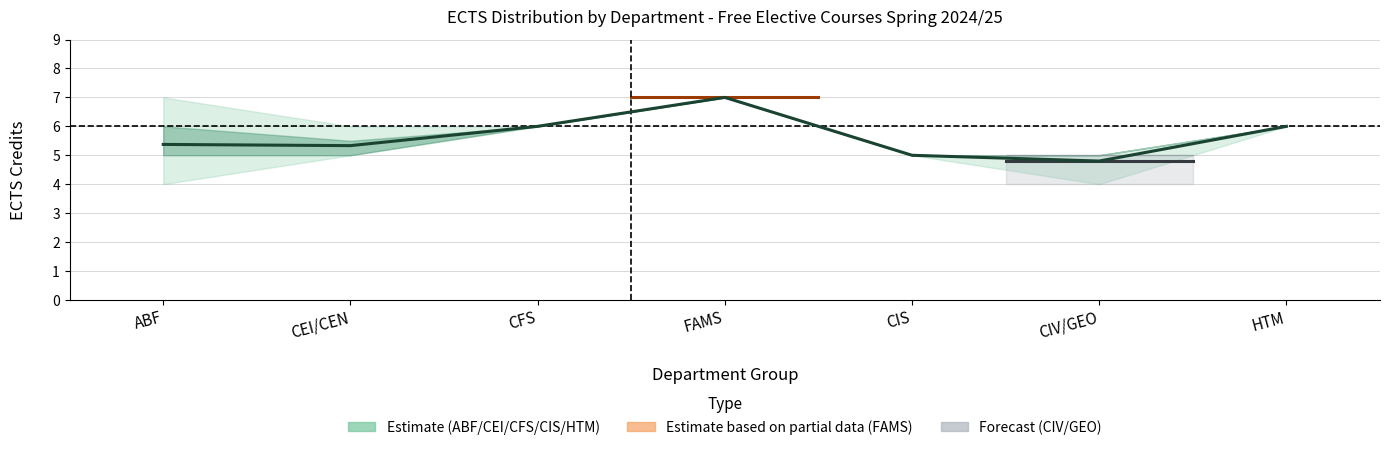

Which category has the highest value across all series?

FAMS